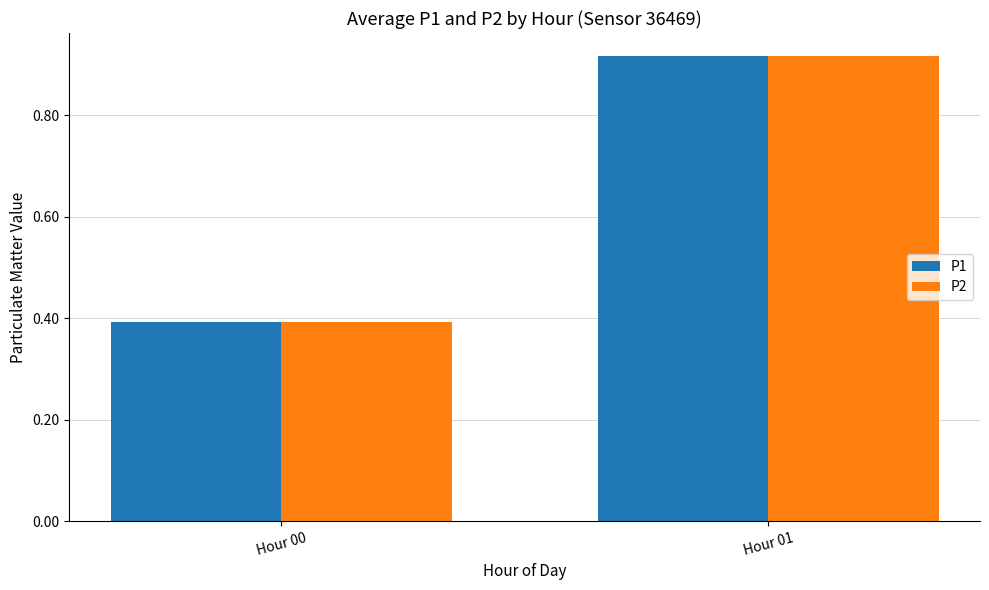

What is the sum of all P1 values?

1.3